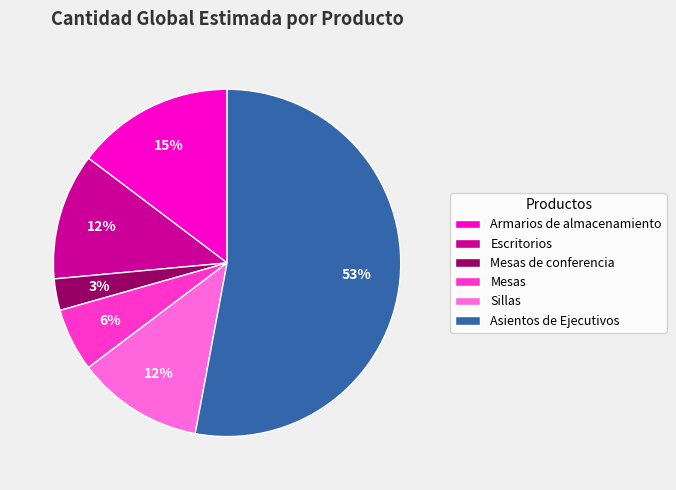

Which category accounts for the majority?

Asientos de Ejecutivos